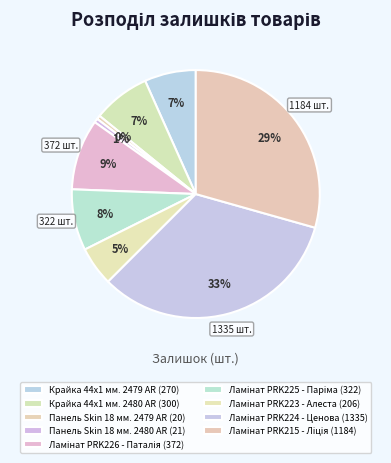

What is the largest slice in the pie chart?

Ламінат PRK224 - Ценова